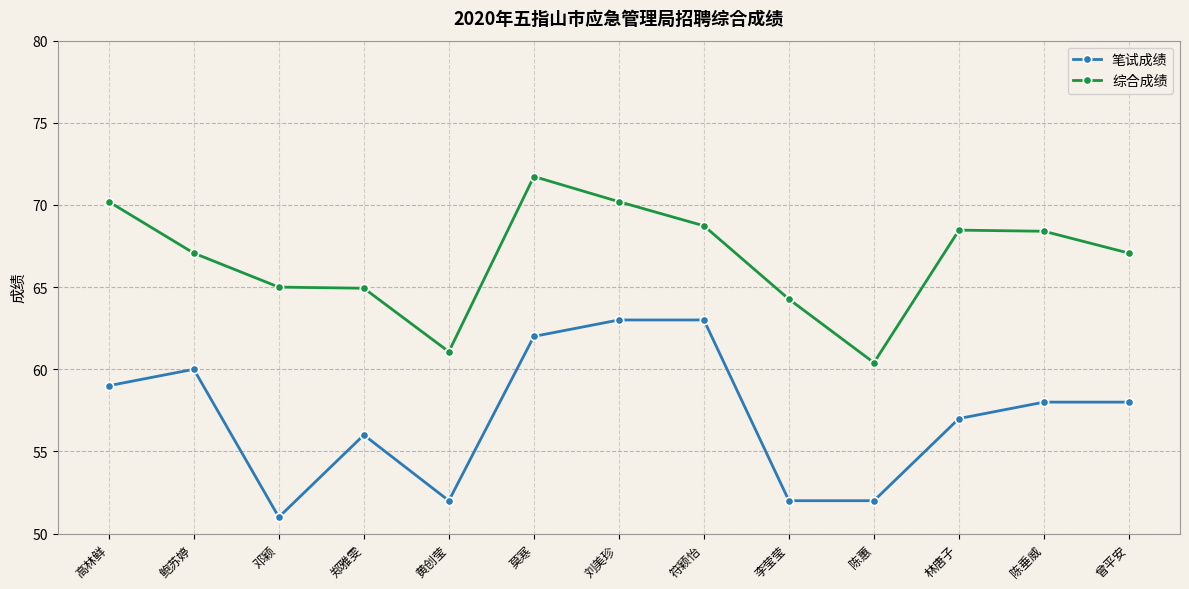

The value of 笔试成绩 at 邓颖 is 51.0. True or false?

True